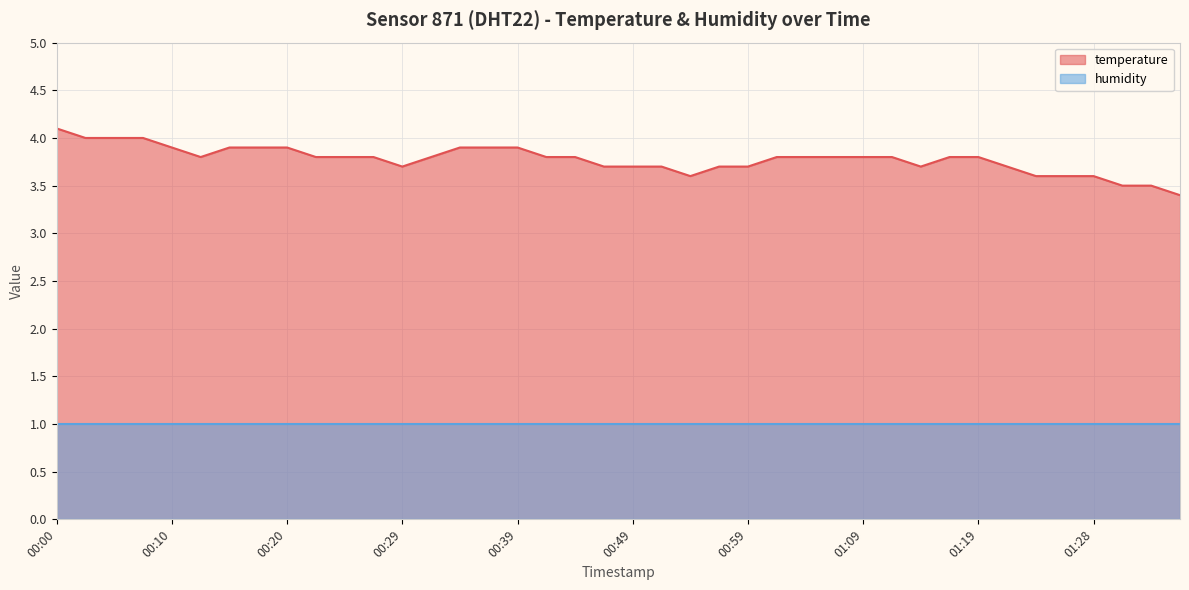

What is the label of the 39th point from the left?

01:33